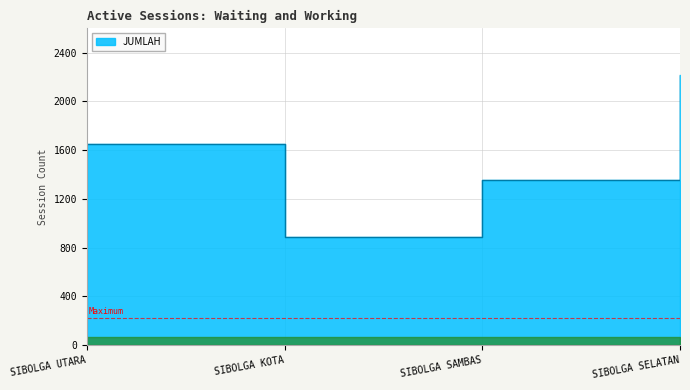

What is the difference between the maximum and minimum values?

1332